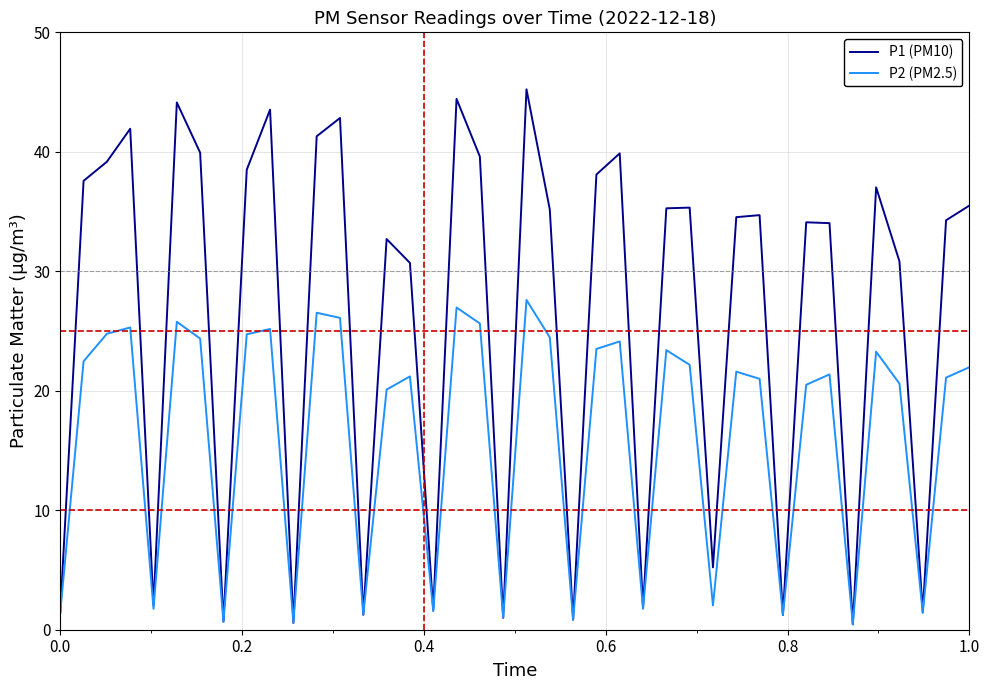

Which series has the largest range (max minus min)?

P1 (PM10)